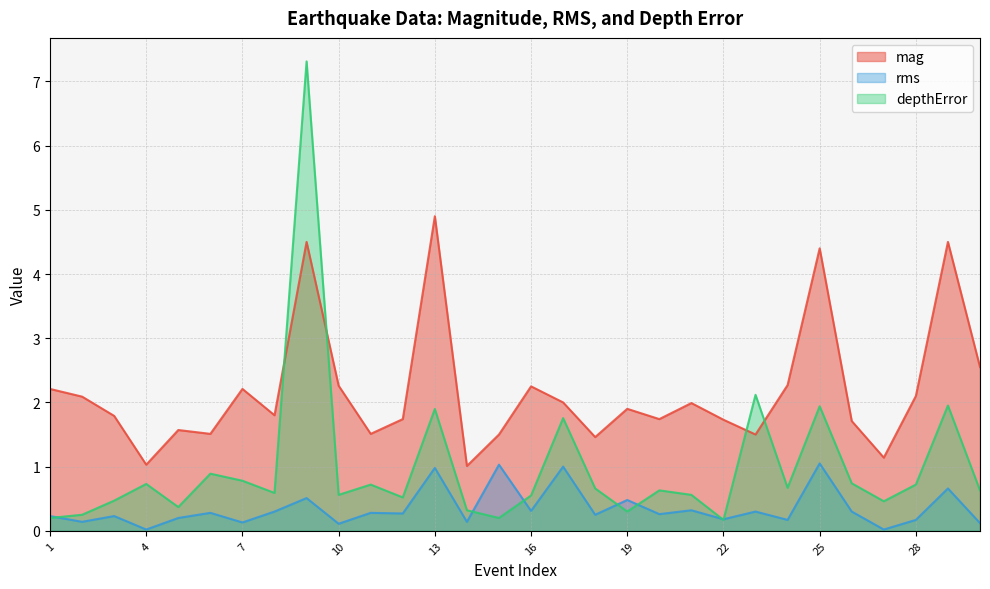

What is the value of the mag point at the 13th from the left?

4.9